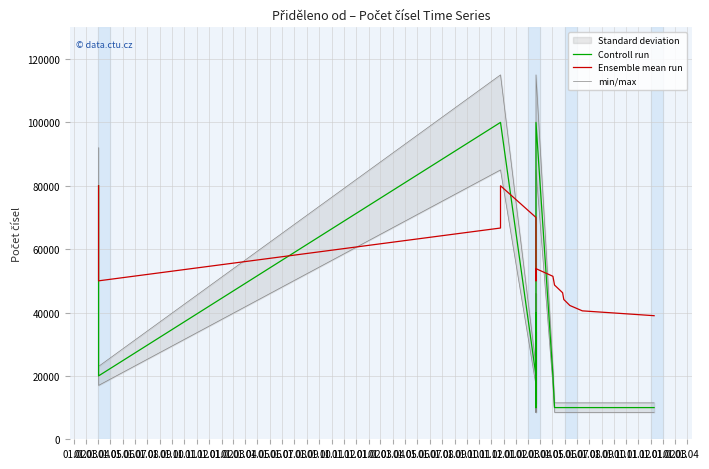

Which has a higher value, 01.12 or 01.09?

01.12